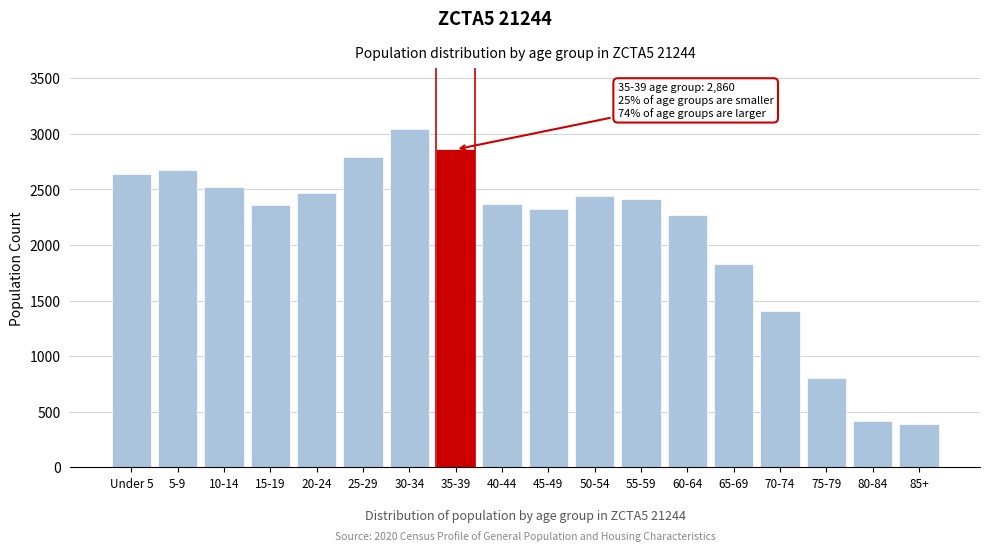

What is the sum of the values at 80-84 and 70-74?

1830